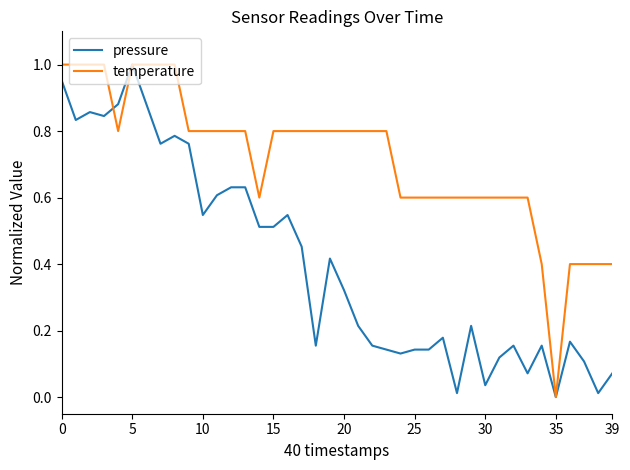

Which series has the largest total across all categories?

temperature